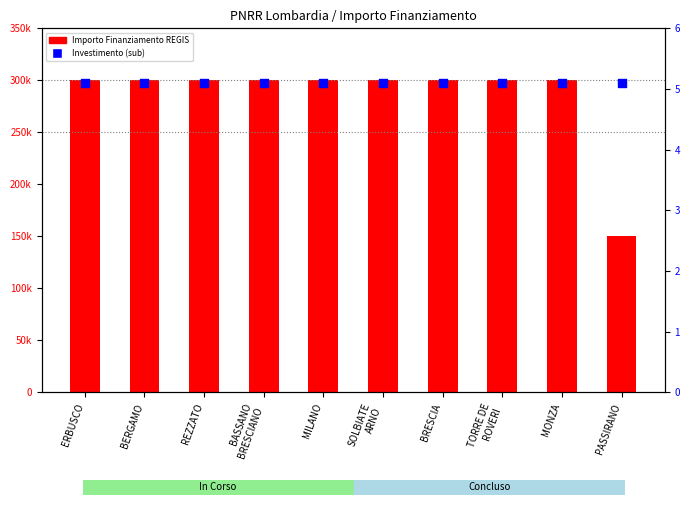

What are all the series names shown in the legend?

Importo Finanziamento REGIS, Investimento (sub)